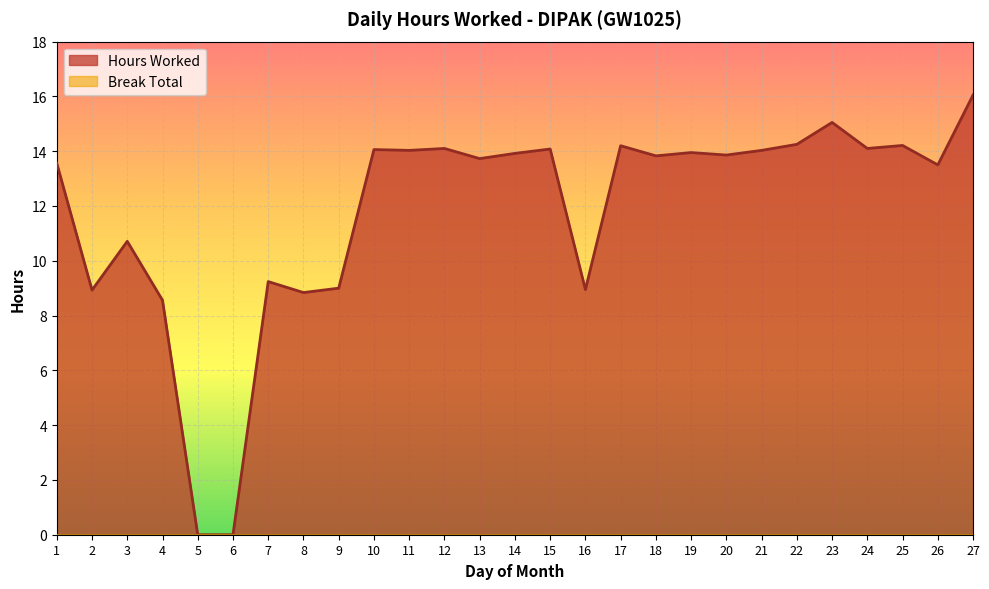

How many series are shown in this chart?

2